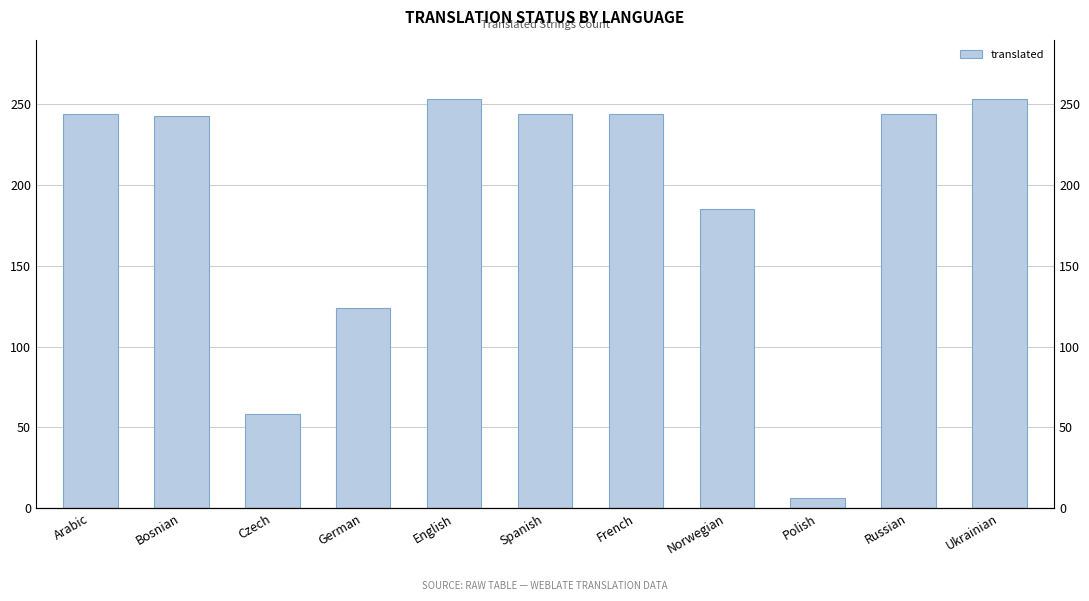

How many bars are there in total?

11